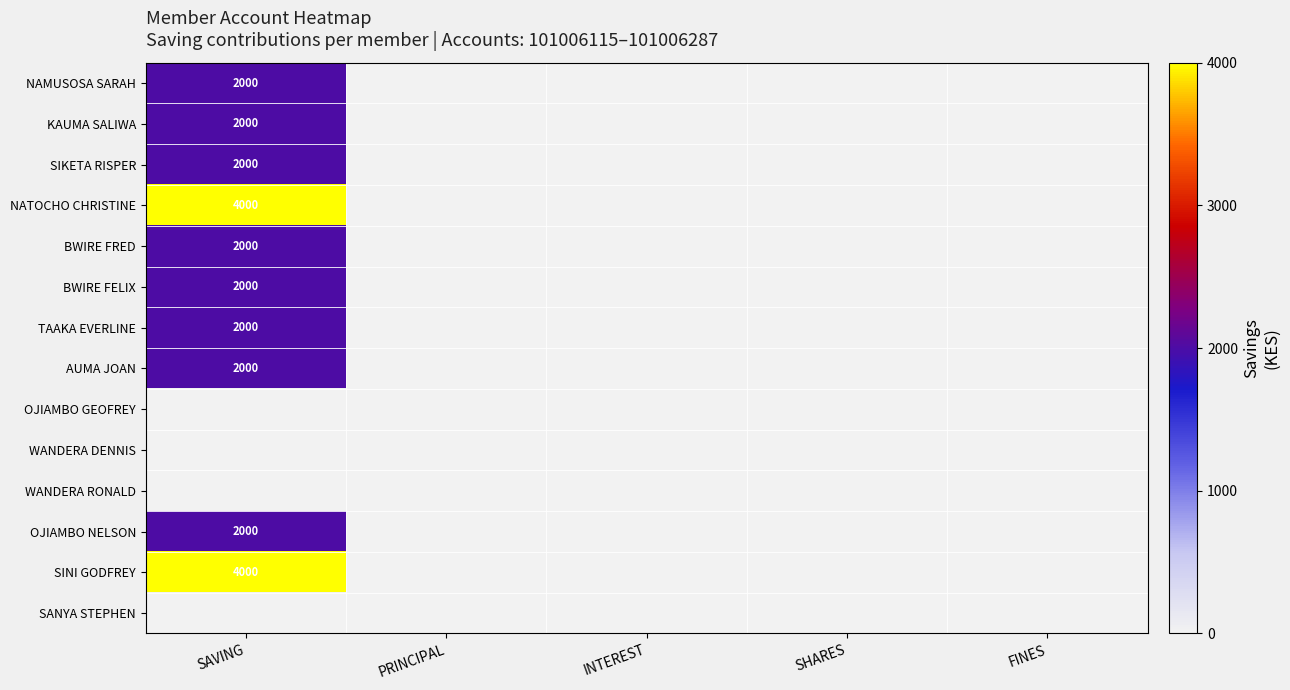

The value of BWIRE FRED at SAVING is 3531. True or false?

False